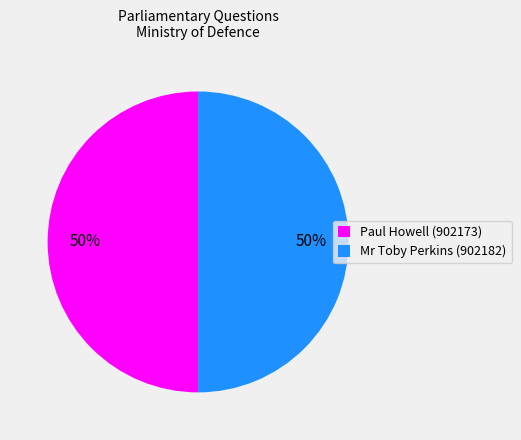

Approximately how many times larger is the value at Mr Toby Perkins (902182) compared to Paul Howell (902173)?

1.0